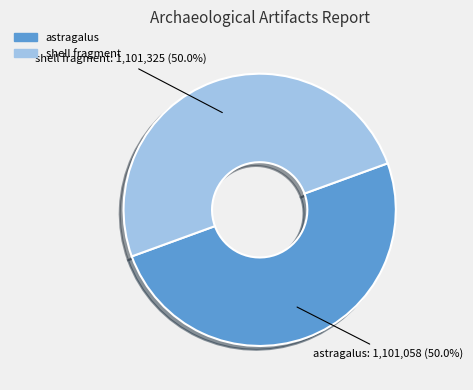

Combined, what portion of the pie is astragalus and shell fragment?

100.0%